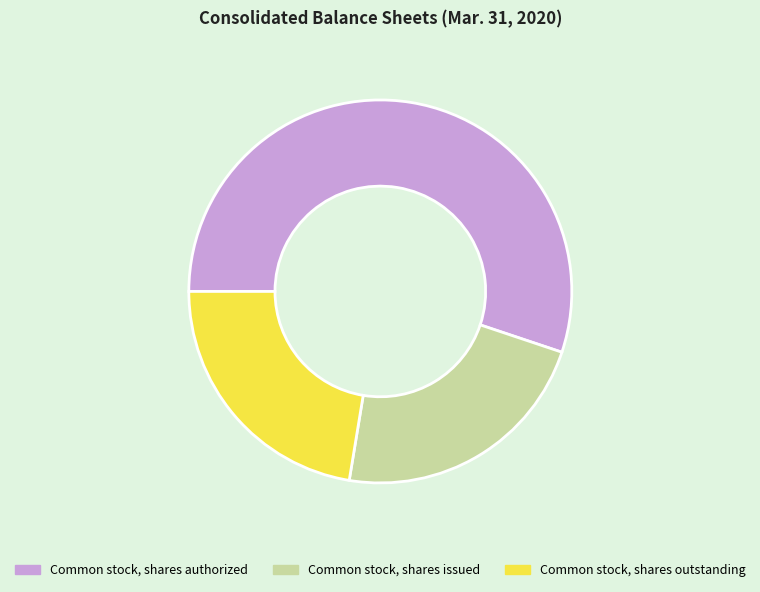

How many slices are in this pie chart?

3